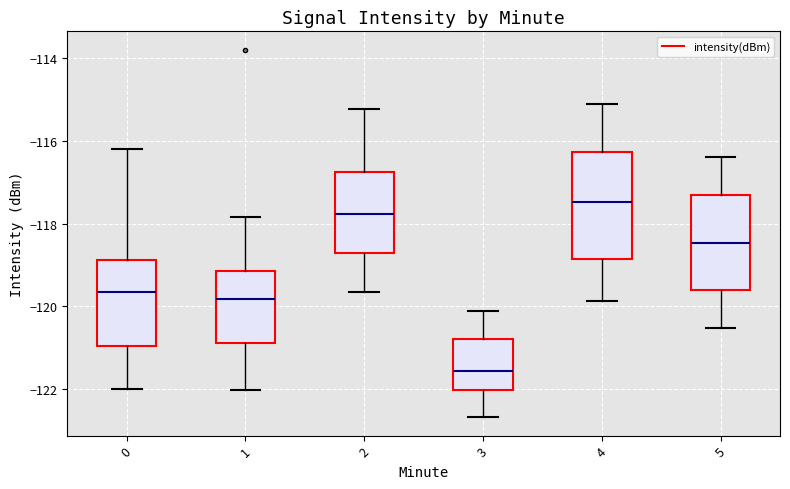

Comparing the boxes themselves (not the whiskers), which one is the tallest?

4